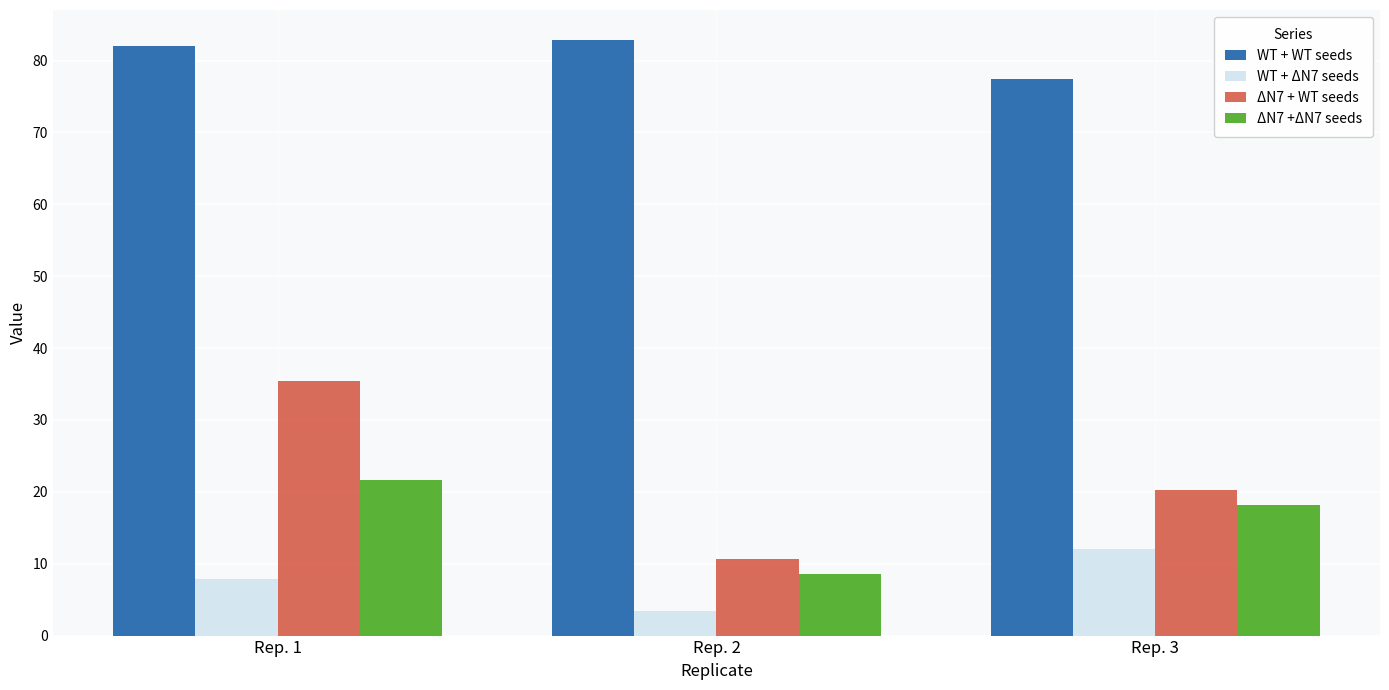

Which series changed the most between Rep. 2 and Rep. 3?

ΔN7 + WT seeds